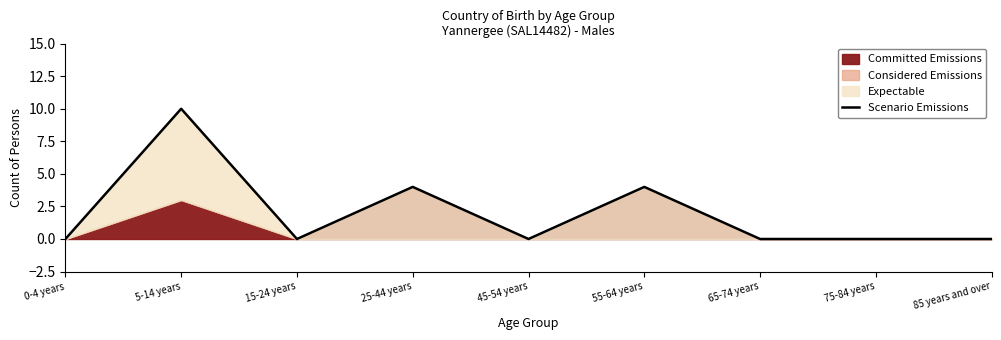

Is it true that the value at 75-84 years is 0?

True